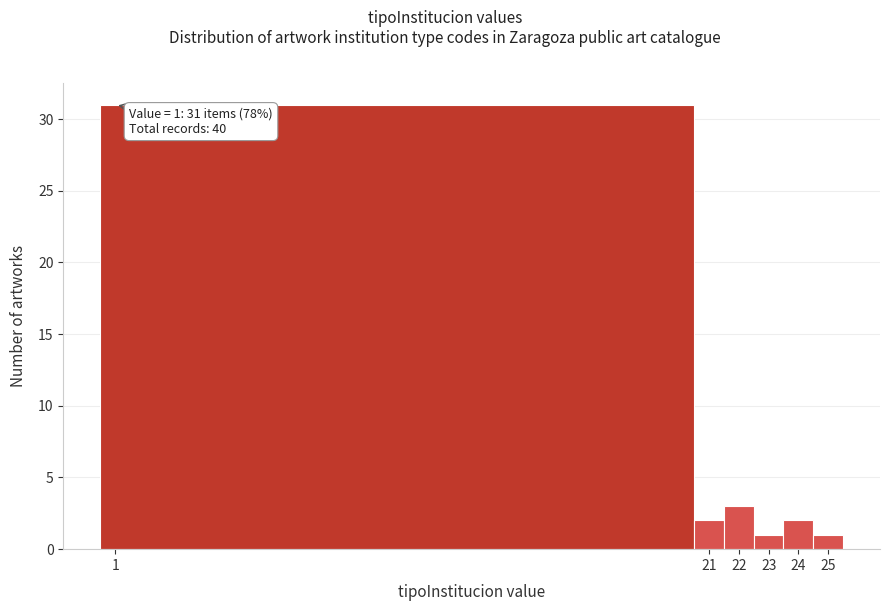

Which range on the x-axis has the tallest bar?

0.5 to 20.5